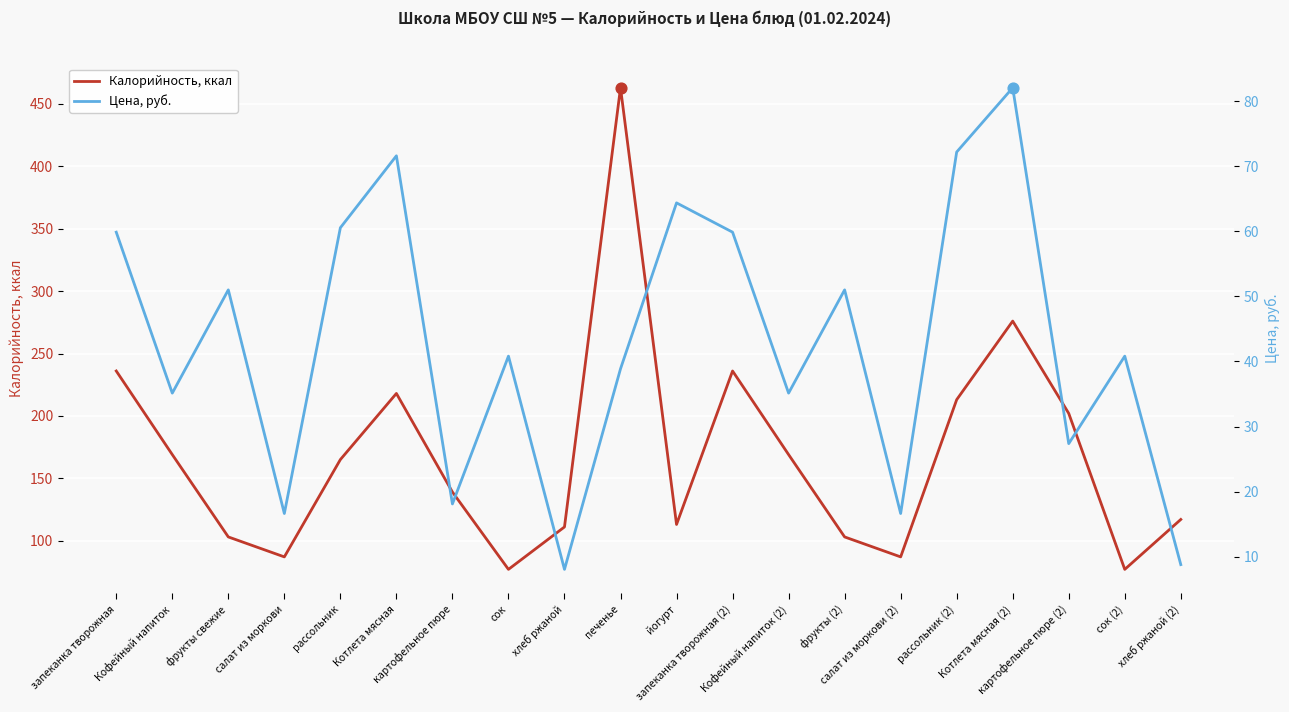

What are all the series names shown in the legend?

Калорийность, ккал, Цена, руб.